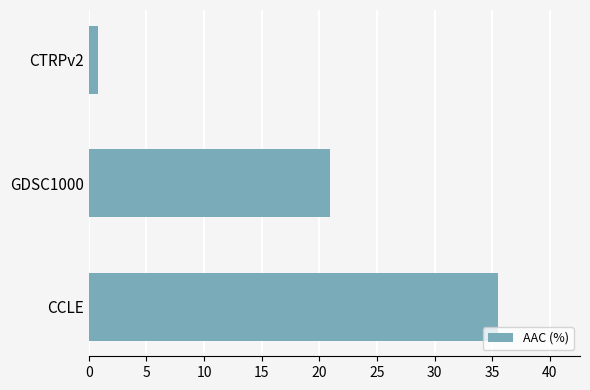

What is the smallest value displayed?

0.8